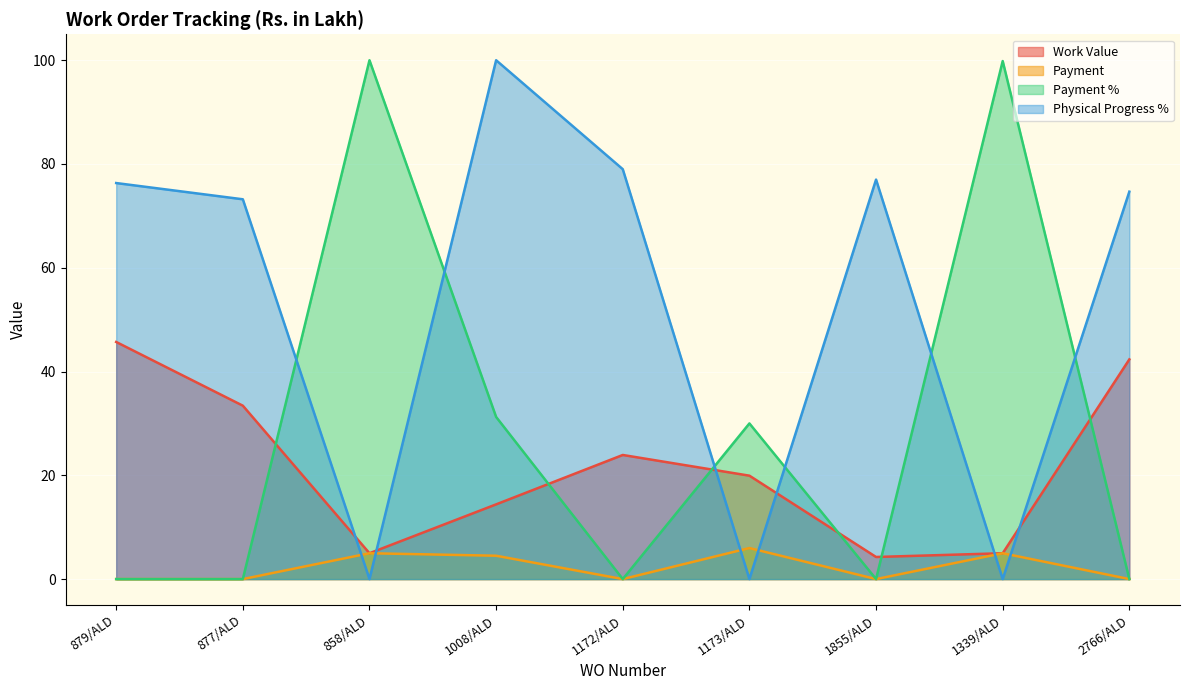

What is the difference between the highest and lowest values at 1855/ALD?

77.0